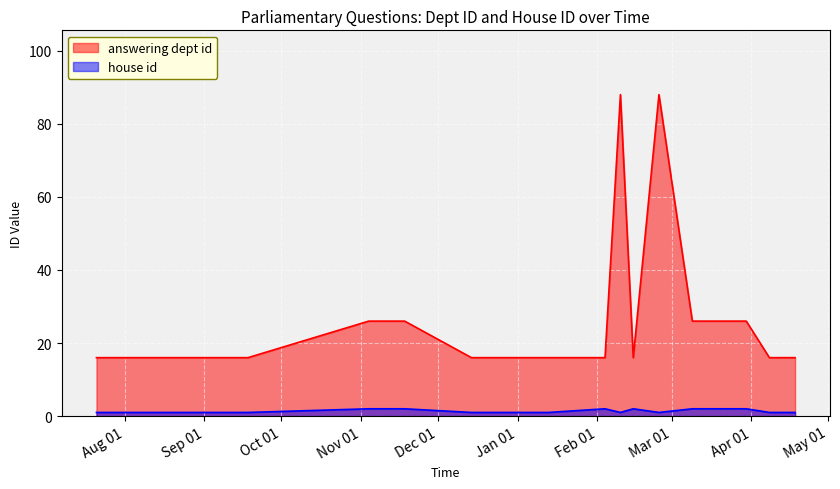

What are all the series names shown in the legend?

answering dept id, house id